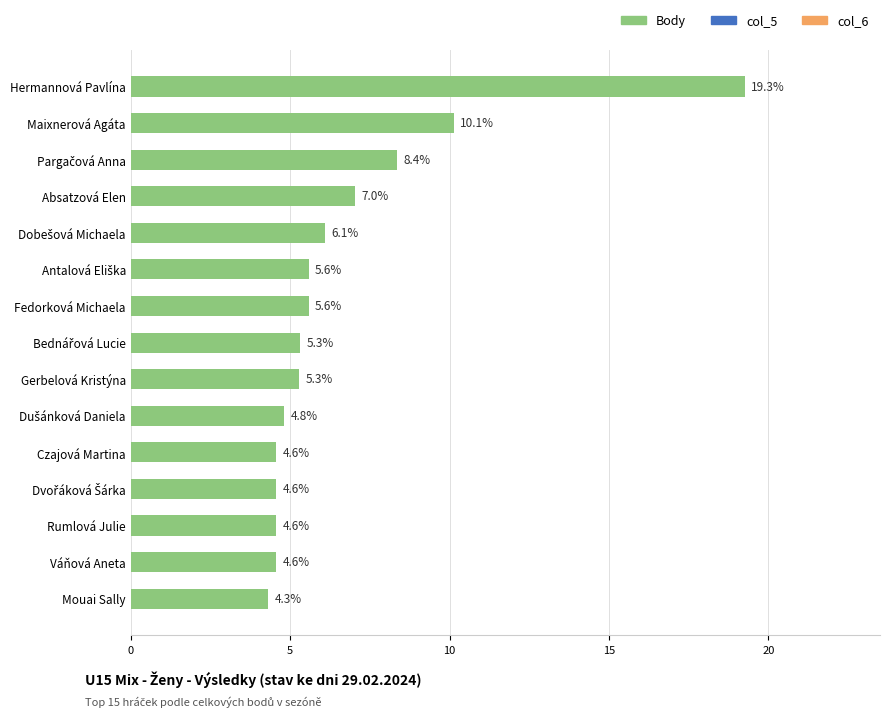

The value at Fedorková Michaela is 8.3. True or false?

False